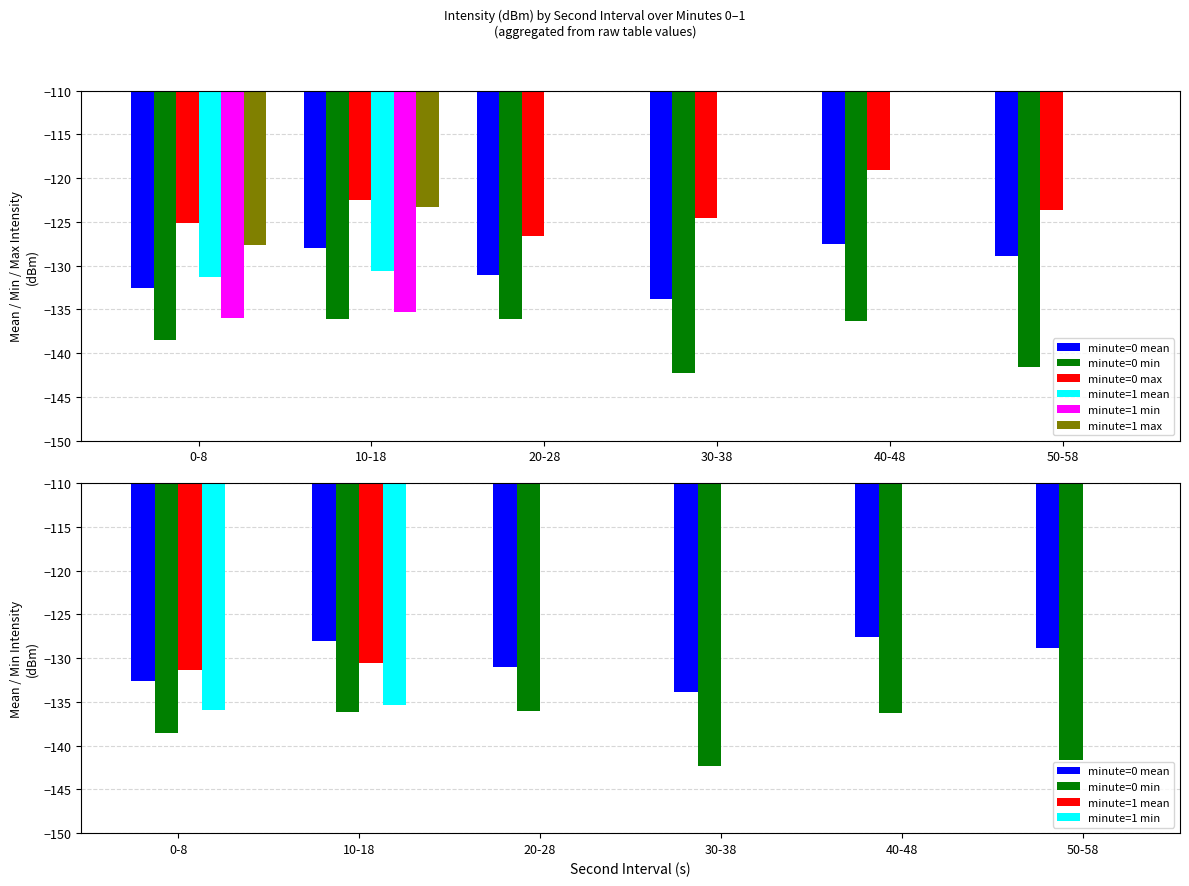

How many bars are there in each group?

6